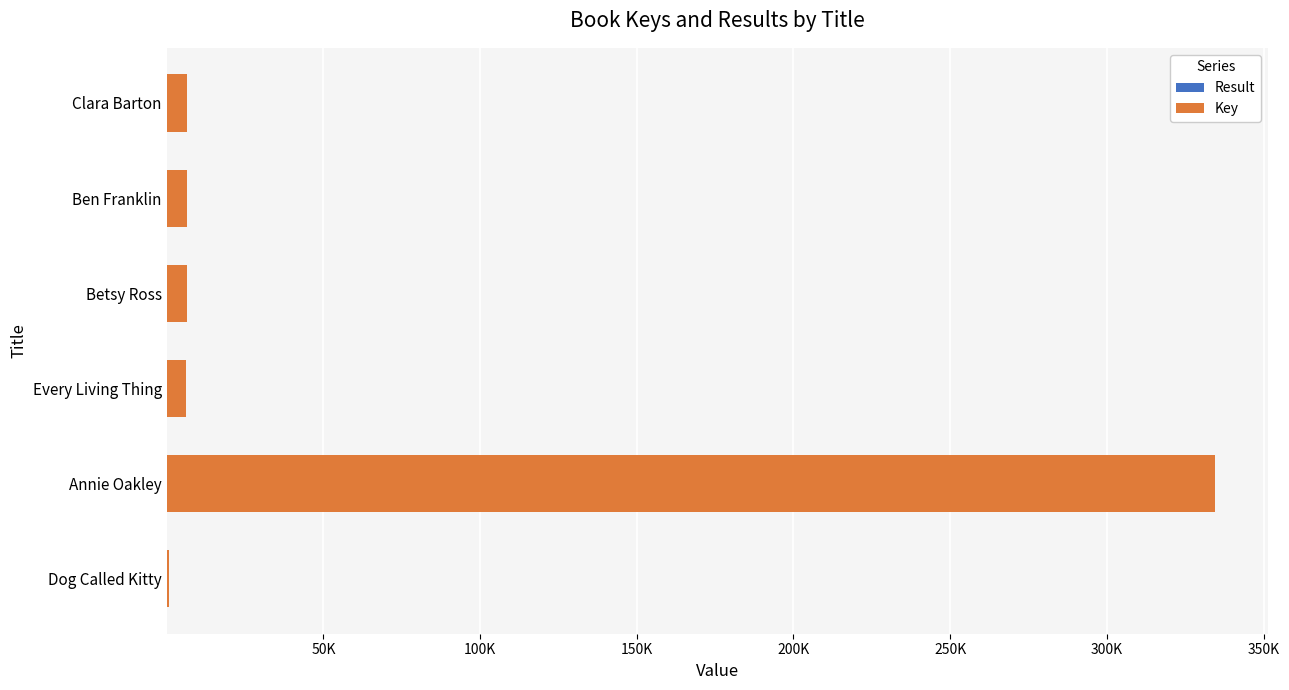

At which category is the sum across all series the highest?

Annie Oakley